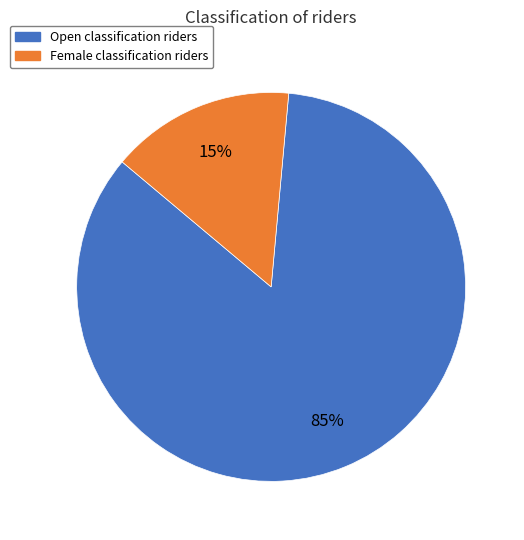

Which category accounts for the majority?

Open